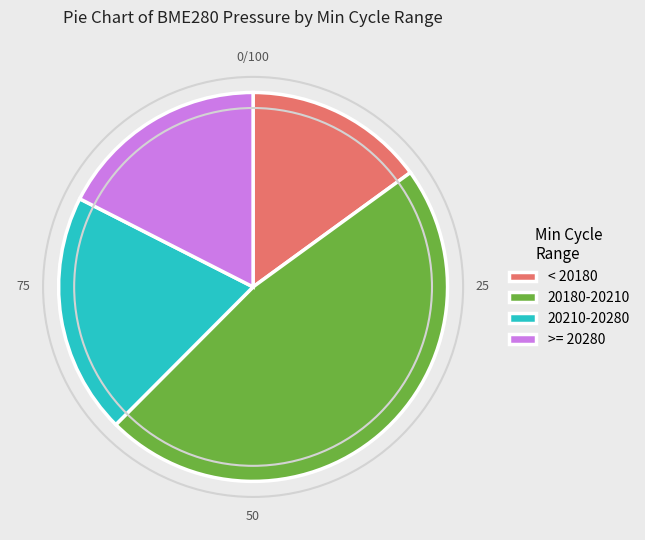

Is it true that < 20180 is 15% of the pie?

True